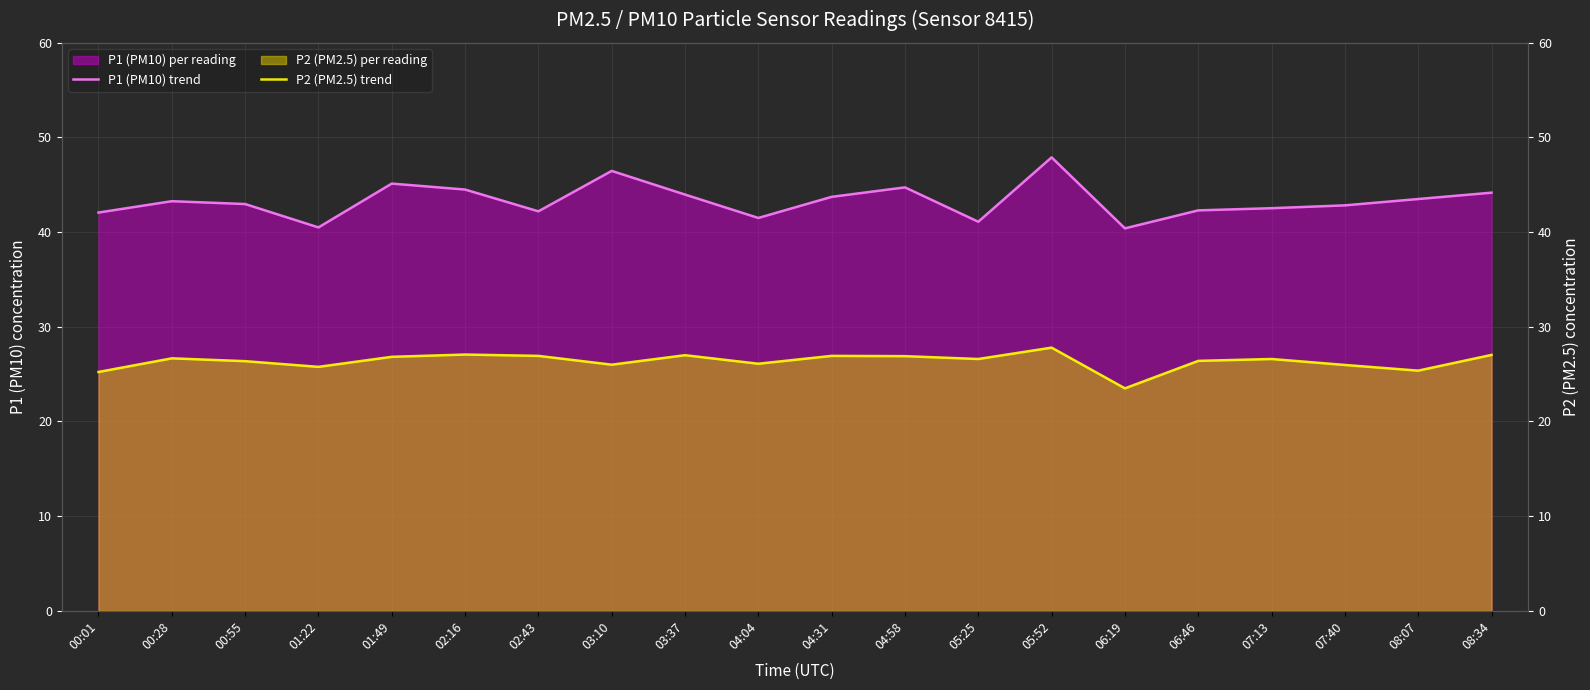

At which label does P1 (PM10) trend first exceed 43?

00:28